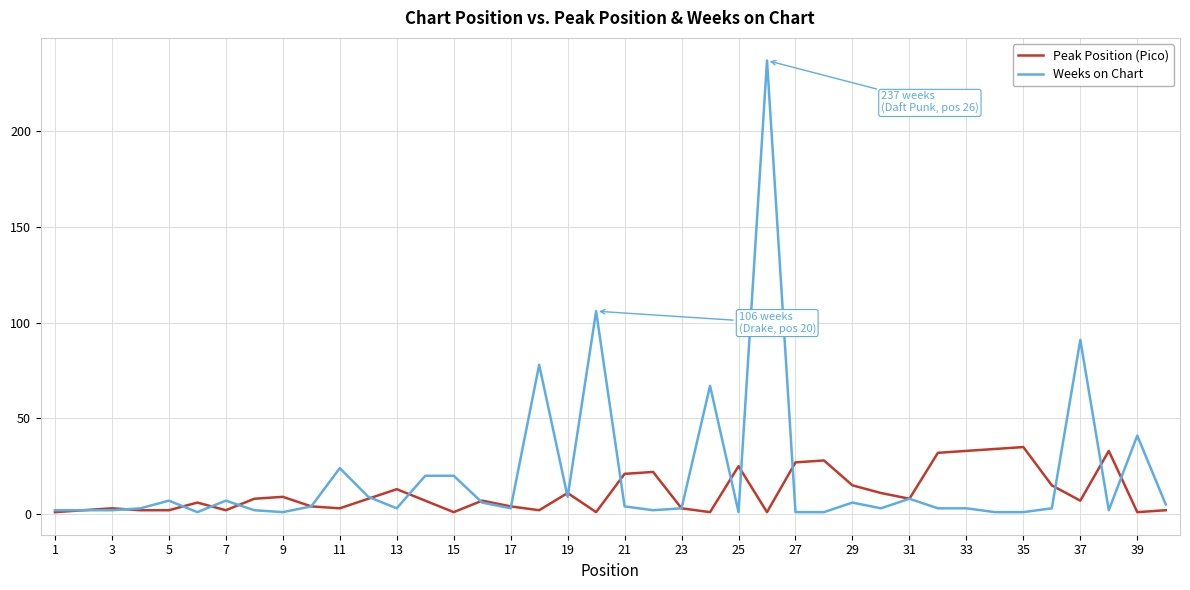

What is the average value of the Weeks on Chart series?

20